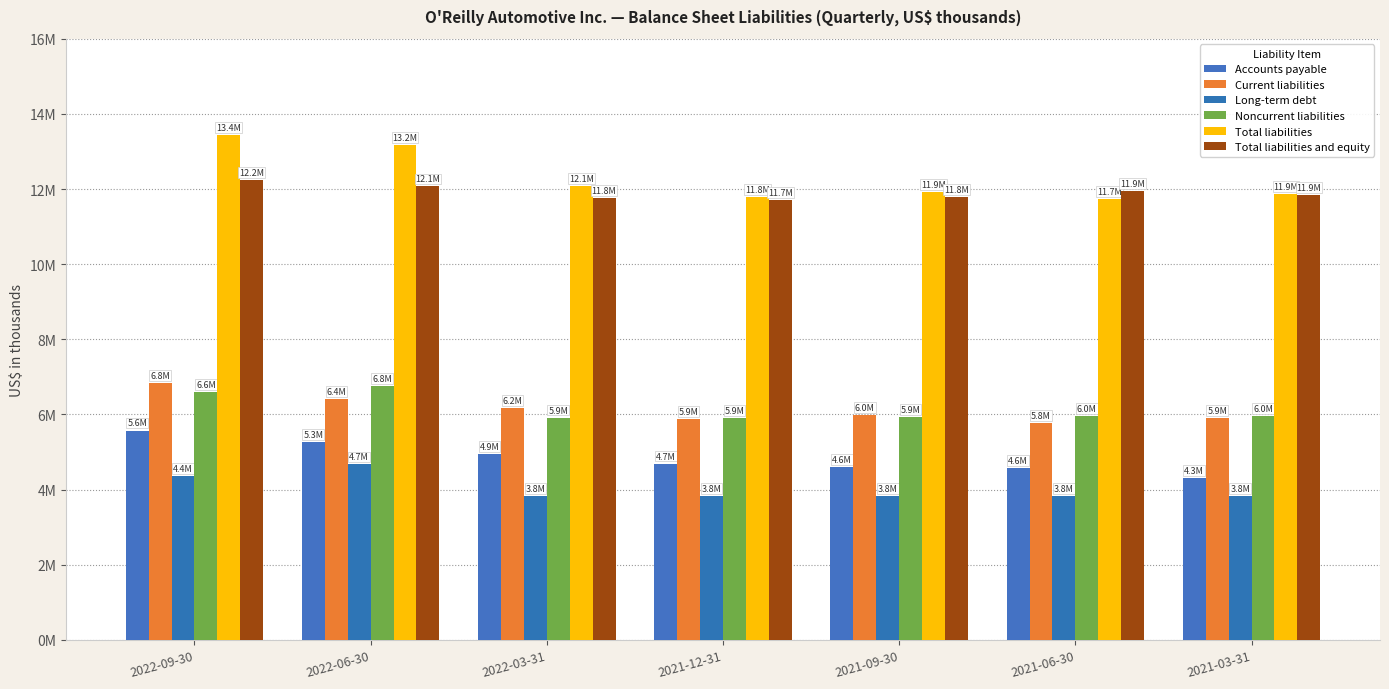

Rank the categories by Long-term debt value from highest to lowest.

2022-06-30, 2022-09-30, 2022-03-31, 2021-12-31, 2021-09-30, 2021-06-30, 2021-03-31